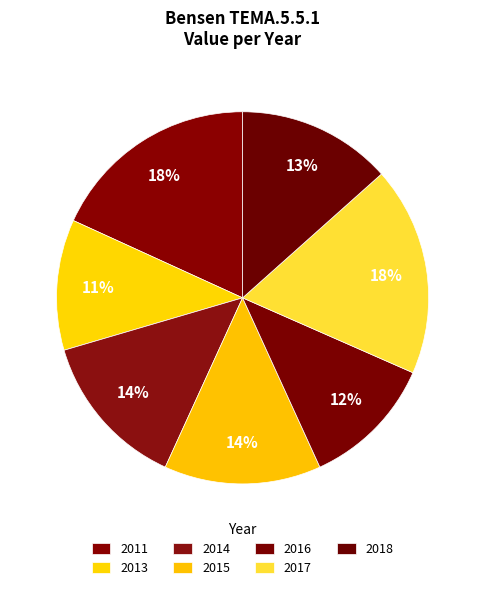

To the nearest percent, what is the difference between the 2016 and 2011 slice percentages?

7%